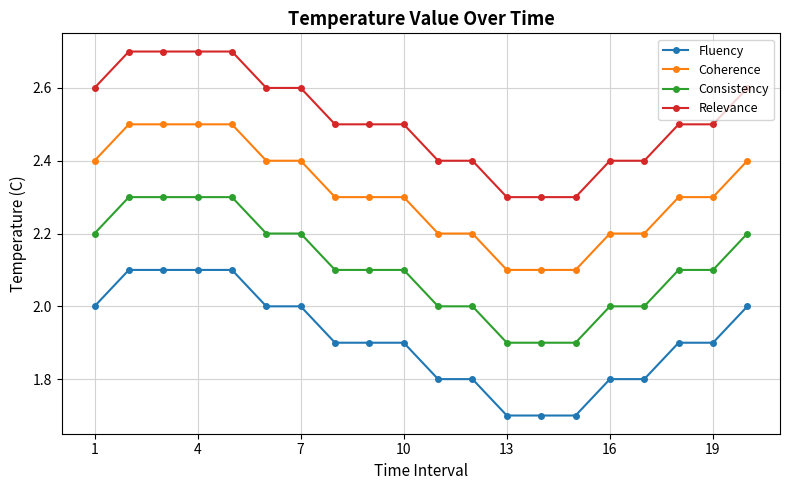

What is the value of the Relevance point at the 11th from the left?

2.4